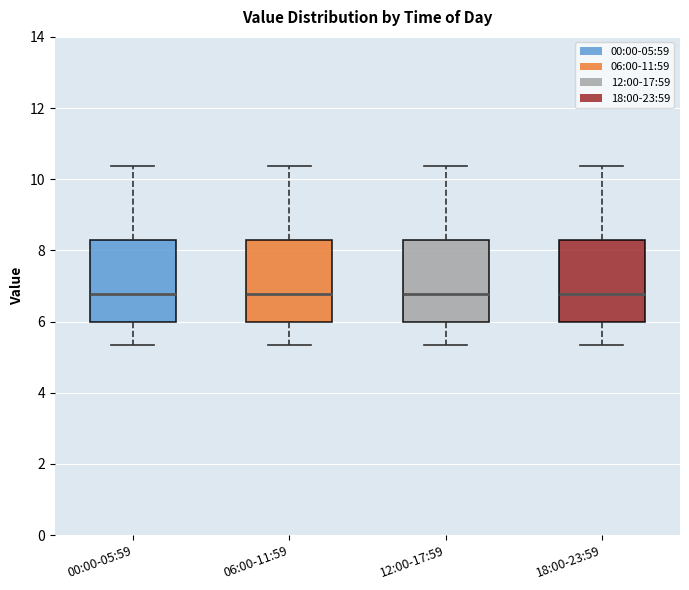

Reading left to right, transcribe this box plot: for each box, give where its median line is, the range the box spans, and where its two whiskers end, as read against the y-axis. The values are not printed on the chart, so give them approximately, as read against the axis.

00:00-05:59: median 6.8, box 6.0 to 8.2, whiskers 5.4 to 10.4
06:00-11:59: median 6.8, box 6.0 to 8.2, whiskers 5.4 to 10.4
12:00-17:59: median 6.8, box 6.0 to 8.2, whiskers 5.4 to 10.4
18:00-23:59: median 6.8, box 6.0 to 8.2, whiskers 5.4 to 10.4